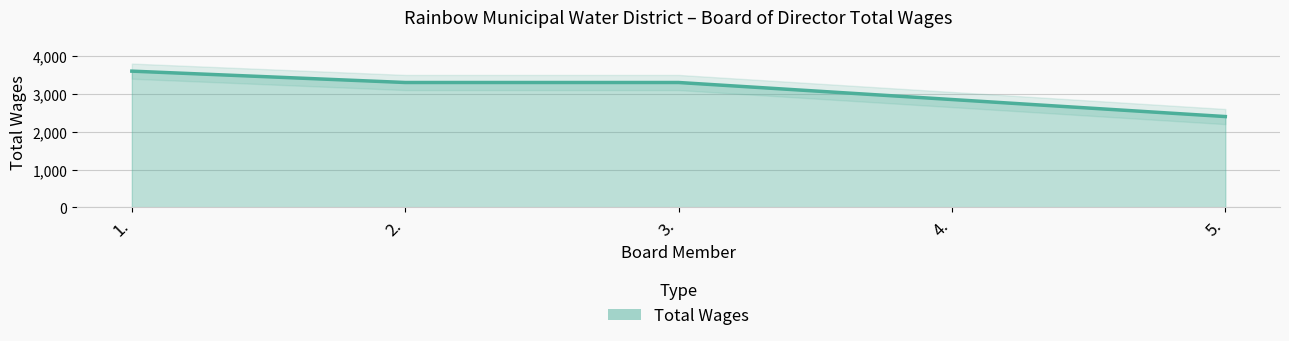

At which label does the data first exceed 3300?

1.